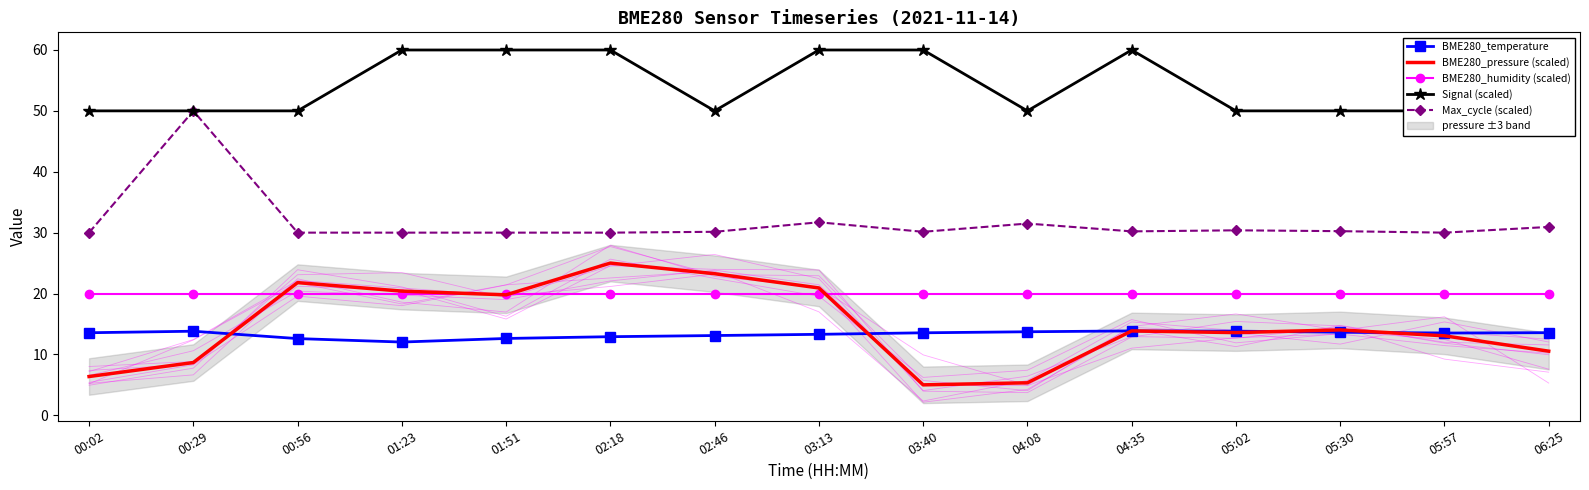

What is the maximum value for BME280_humidity (scaled)?

20.0